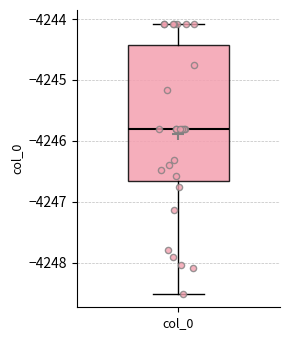

Read this box plot against the y-axis: the position of the median line, the range covered by the box, and the ends of both whiskers. The values are not printed on the chart, so give them approximately, as read against the axis.

median -4245.8, box -4246.7 to -4244.4, whiskers -4248.5 to -4244.1